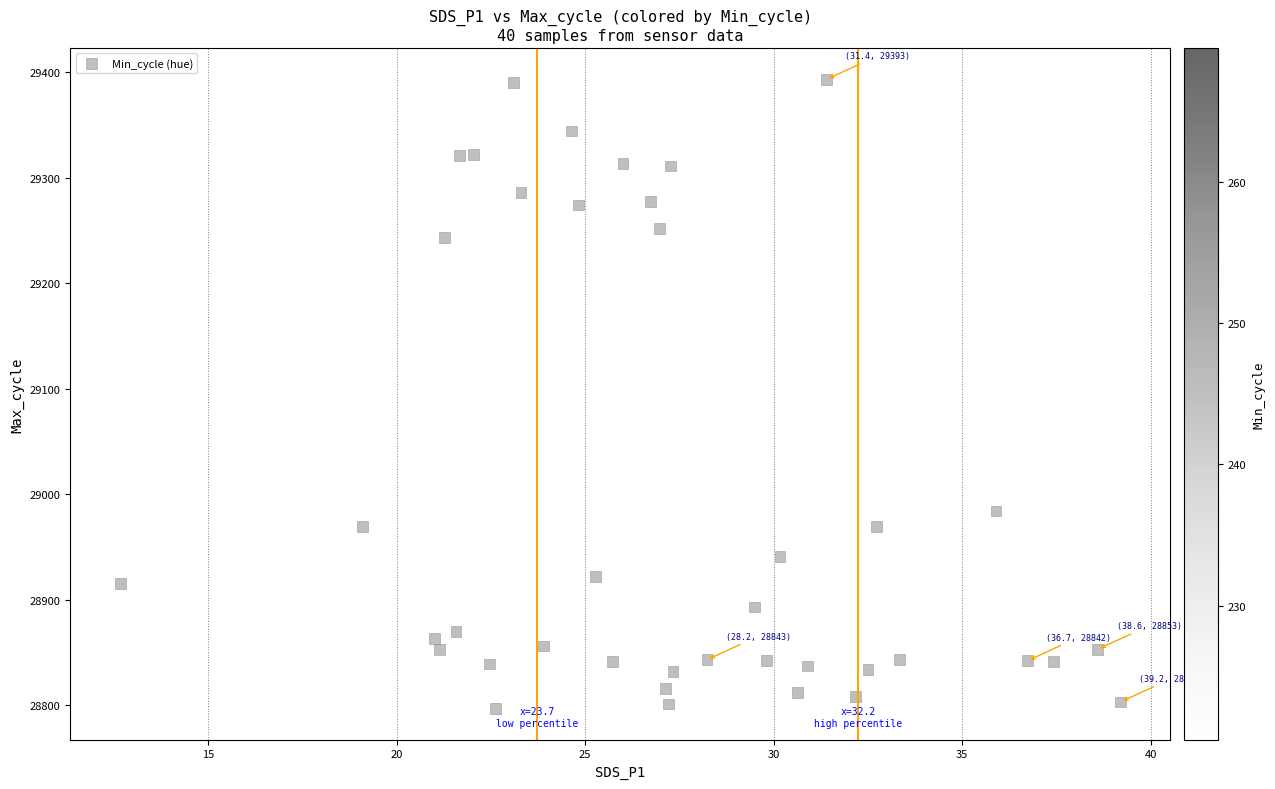

What is the range of Y values (max minus min)?

596